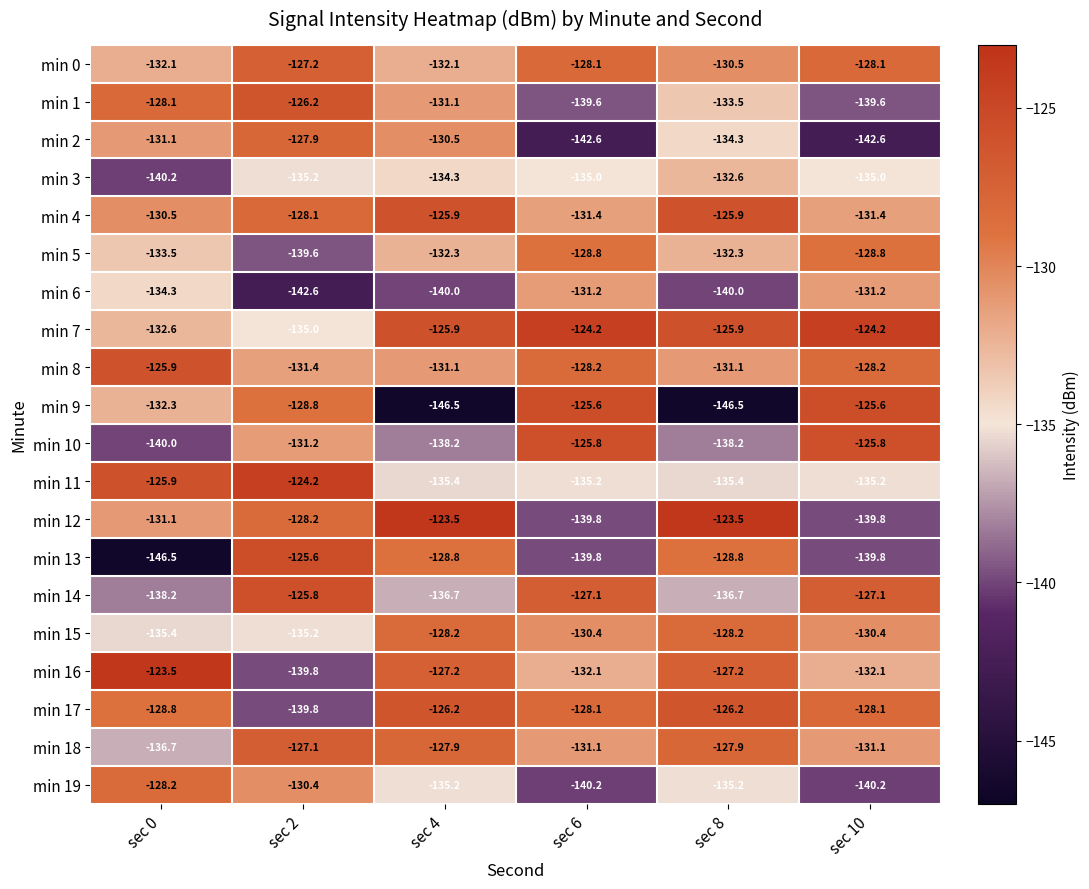

How many data points in min 15 are above -130?

2